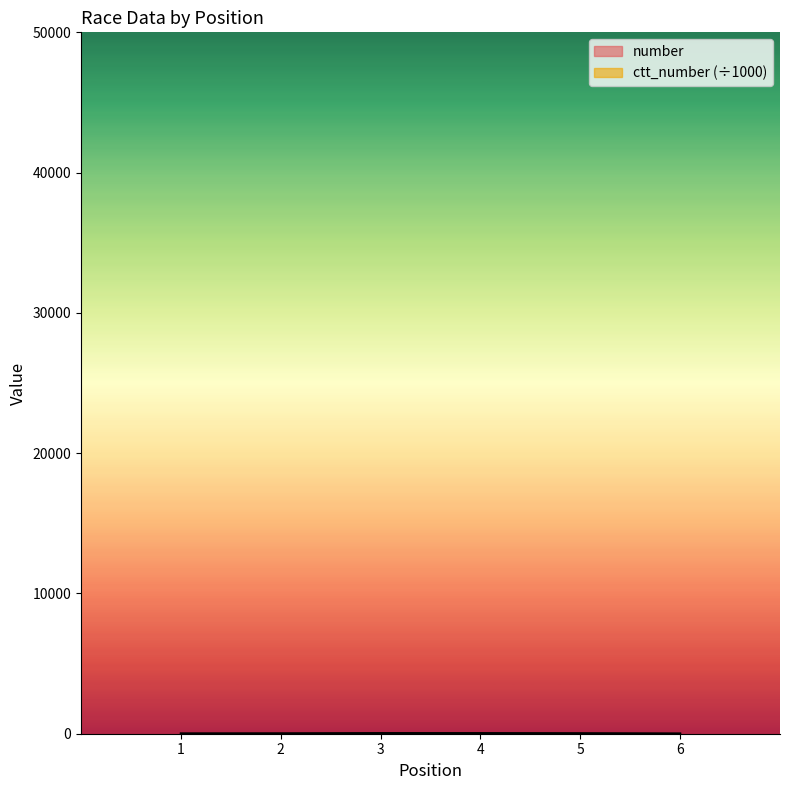

Reading right to left, what are all the values shown in this chart?

number: 4.0	8.0	9.0	6.0	7.0	5.0
ctt_number: 4.3	27.9	41.2	43.9	17.1	10.5